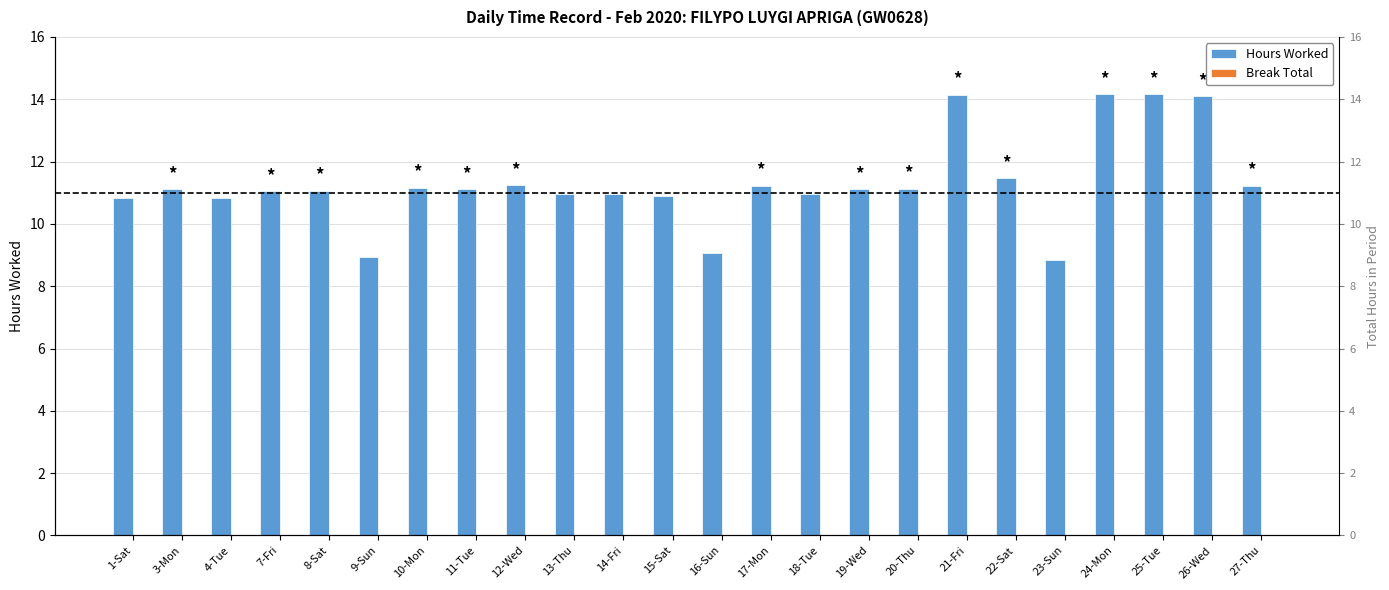

The Hours Worked series shows 11.0 at 14-Fri. True or false?

True